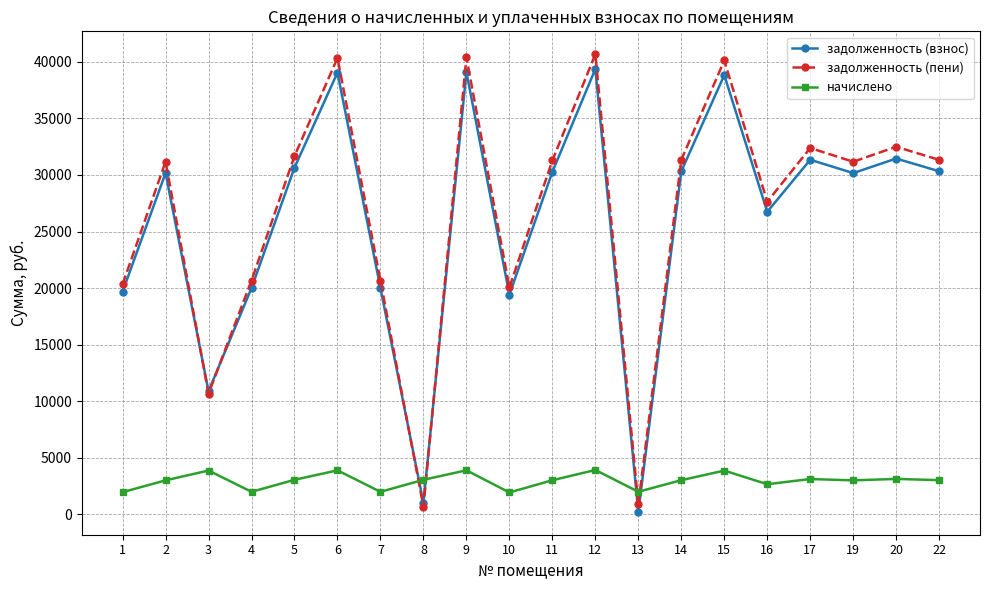

What is the total value across all series at 14?

64679.0